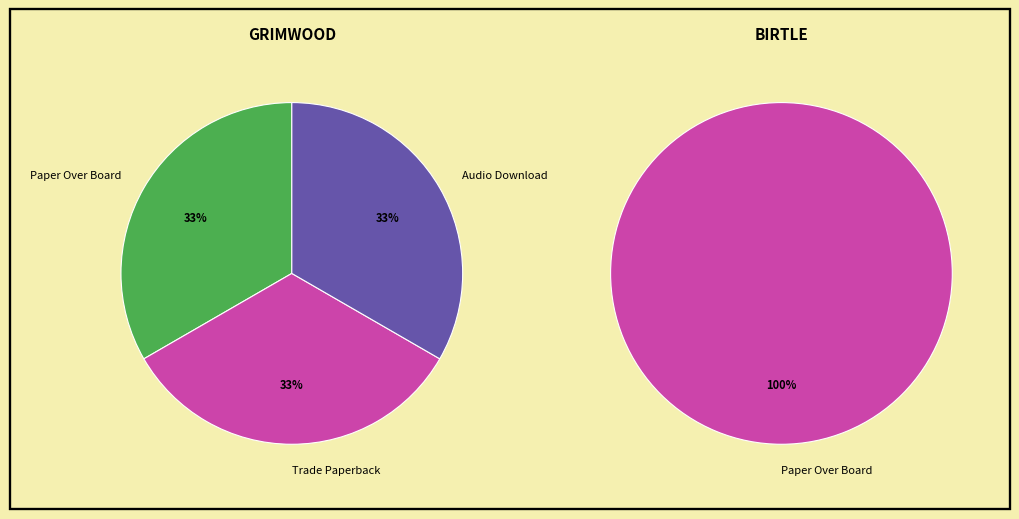

The Audio Download slice represents 38% of the pie. True or false?

False